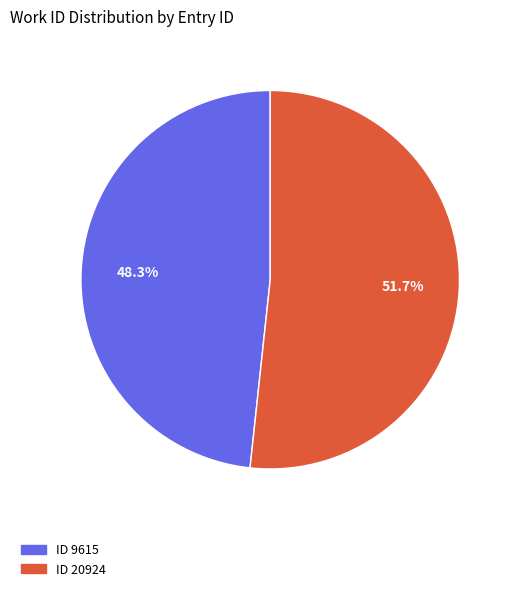

Is there a majority slice in this chart?

Yes